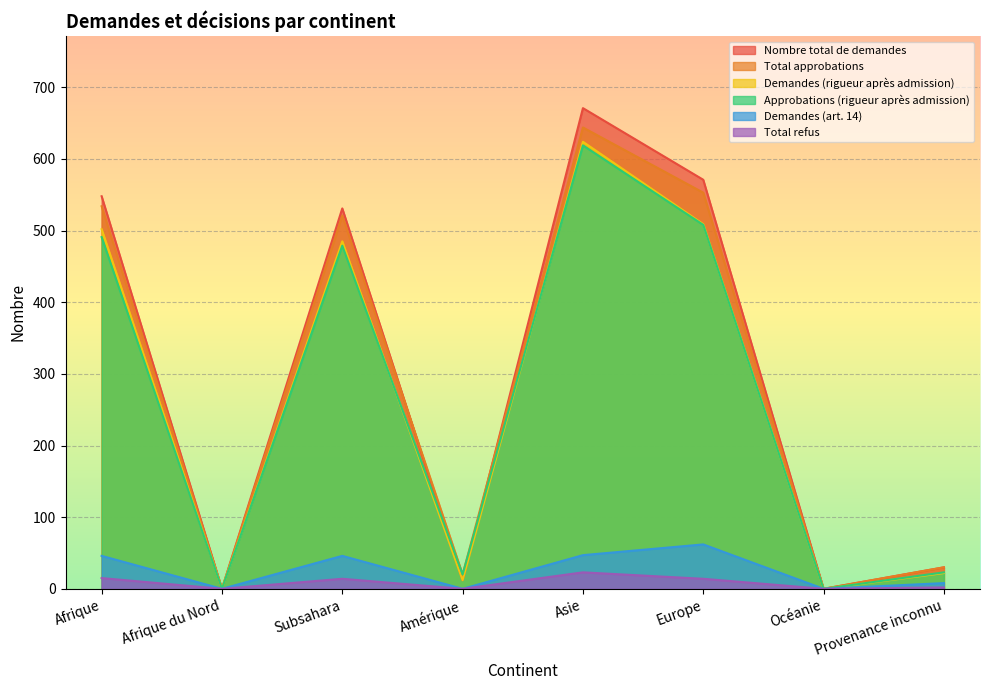

What is the total value across all series at Subsahara?

2076